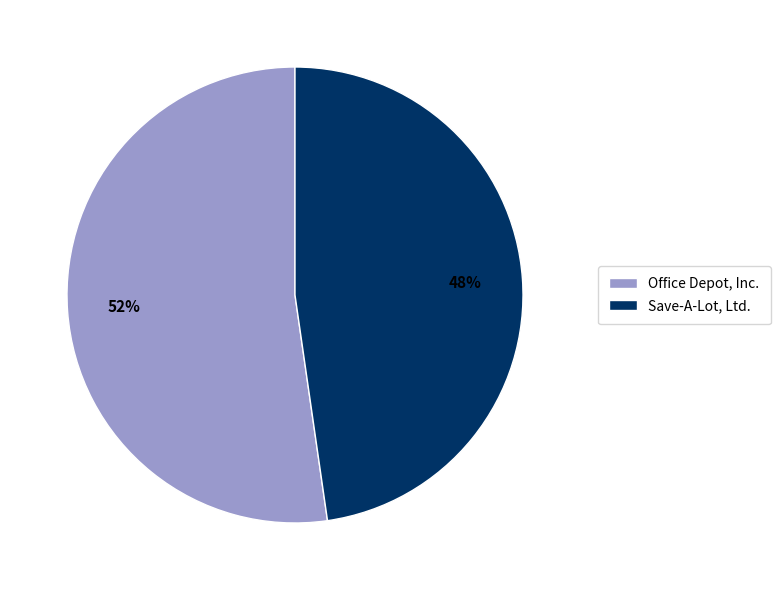

Is the sum of Office Depot, Inc. and Save-A-Lot, Ltd. greater than half?

Yes